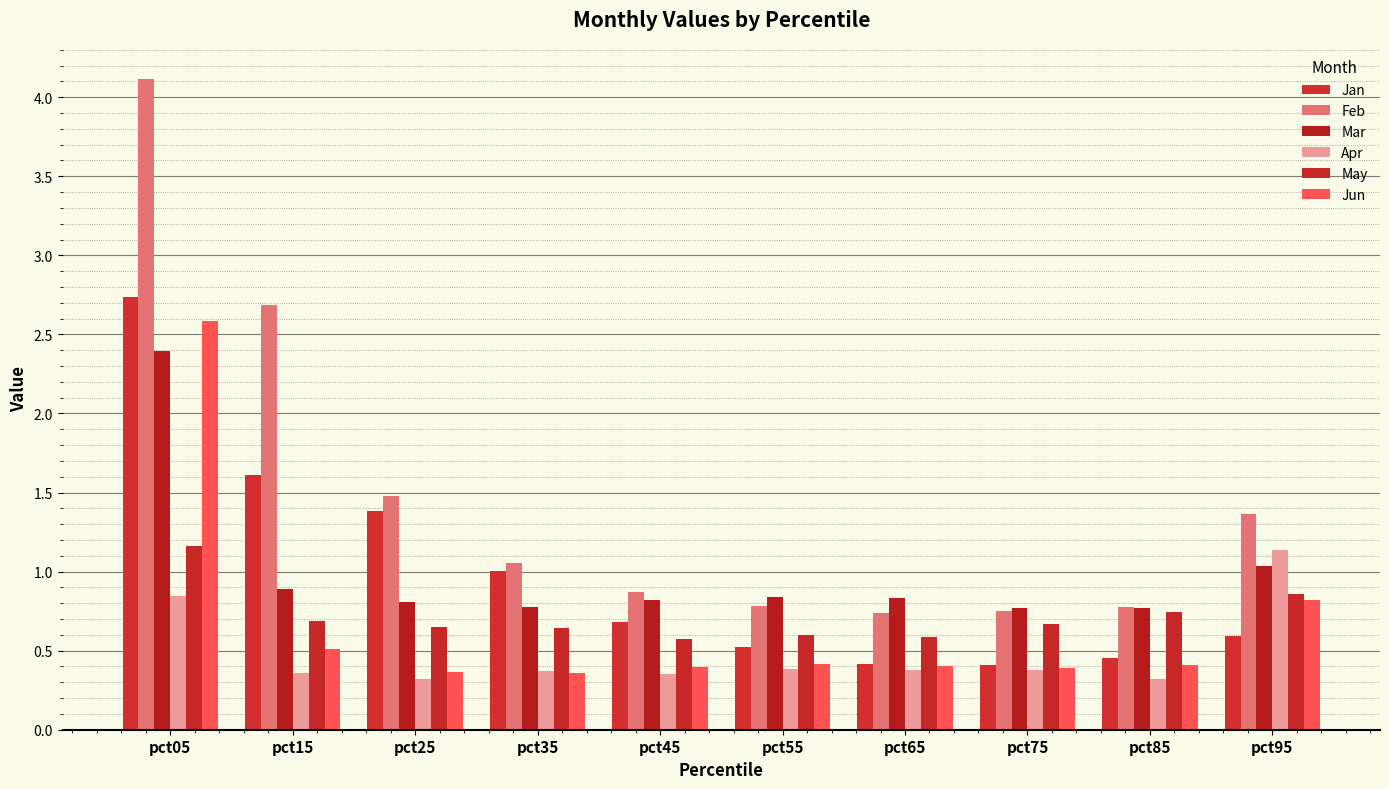

Reading right to left, extract all data points from this chart.

Jan: 0.6	0.5	0.4	0.4	0.5	0.7	1.0	1.4	1.6	2.7
Feb: 1.4	0.8	0.8	0.7	0.8	0.9	1.1	1.5	2.7	4.1
Mar: 1.0	0.8	0.8	0.8	0.8	0.8	0.8	0.8	0.9	2.4
Apr: 1.1	0.3	0.4	0.4	0.4	0.4	0.4	0.3	0.4	0.8
May: 0.9	0.7	0.7	0.6	0.6	0.6	0.6	0.7	0.7	1.2
Jun: 0.8	0.4	0.4	0.4	0.4	0.4	0.4	0.4	0.5	2.6